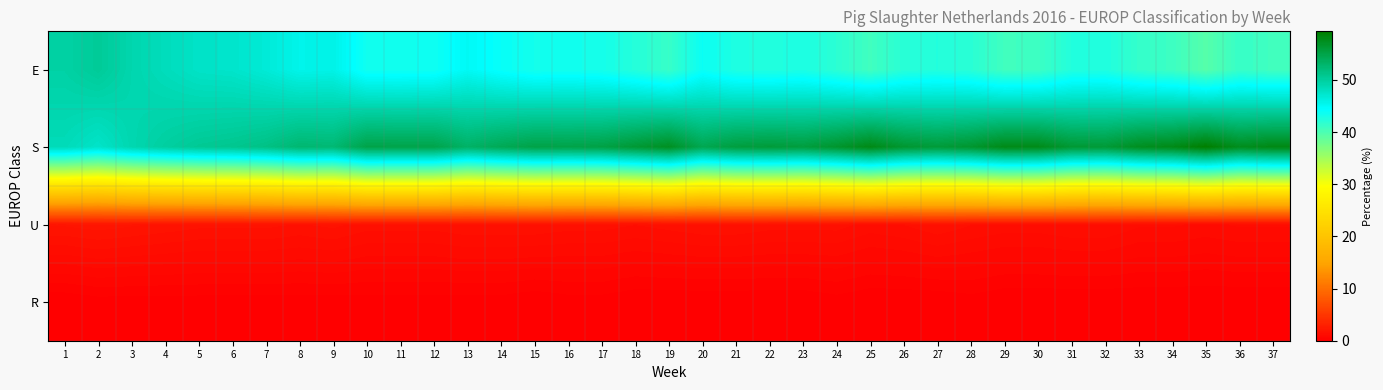

Reading left to right, what are all the values shown in this chart?

E: 1=49.6	2=50.4	3=49.1	4=48.3	5=47.6	6=47.4	7=46.7	8=45.6	9=45.8	10=43.5	11=43.5	12=43.6	13=45.0	14=44.0	15=43.3	16=43.4	17=43.2	18=42.3	19=41.2	20=43.8	21=42.7	22=42.5	23=42.8	24=41.9	25=40.7	26=42.1	27=42.4	28=42.0	29=40.7	30=40.9	31=42.4	32=42.6	33=41.4	34=40.9	35=39.5	36=41.2	37=40.7
S: 1=48.5	2=47.5	3=49.0	4=49.9	5=50.6	6=50.9	7=51.5	8=52.7	9=52.5	10=55.0	11=54.9	12=54.9	13=53.3	14=54.3	15=55.1	16=55.0	17=55.2	18=56.2	19=57.3	20=54.5	21=55.6	22=55.9	23=55.6	24=56.6	25=58.0	26=56.4	27=55.9	28=56.5	29=57.9	30=57.8	31=56.2	32=56.0	33=57.4	34=57.9	35=59.3	36=57.5	37=58.1
U: 1=1.9	2=2.0	3=1.9	4=1.8	5=1.7	6=1.7	7=1.7	8=1.6	9=1.7	10=1.5	11=1.5	12=1.5	13=1.6	14=1.6	15=1.6	16=1.5	17=1.5	18=1.4	19=1.5	20=1.6	21=1.6	22=1.5	23=1.5	24=1.5	25=1.3	26=1.4	27=1.6	28=1.4	29=1.3	30=1.3	31=1.4	32=1.4	33=1.2	34=1.2	35=1.1	36=1.2	37=1.2
R: 1=0.0	2=0.1	3=0.1	4=0.1	5=0.1	6=0.1	7=0.1	8=0.1	9=0.1	10=0.1	11=0.1	12=0.1	13=0.1	14=0.1	15=0.0	16=0.1	17=0.1	18=0.0	19=0.0	20=0.0	21=0.0	22=0.0	23=0.0	24=0.1	25=0.0	26=0.0	27=0.0	28=0.1	29=0.0	30=0.0	31=0.0	32=0.0	33=0.0	34=0.0	35=0.0	36=0.0	37=0.0